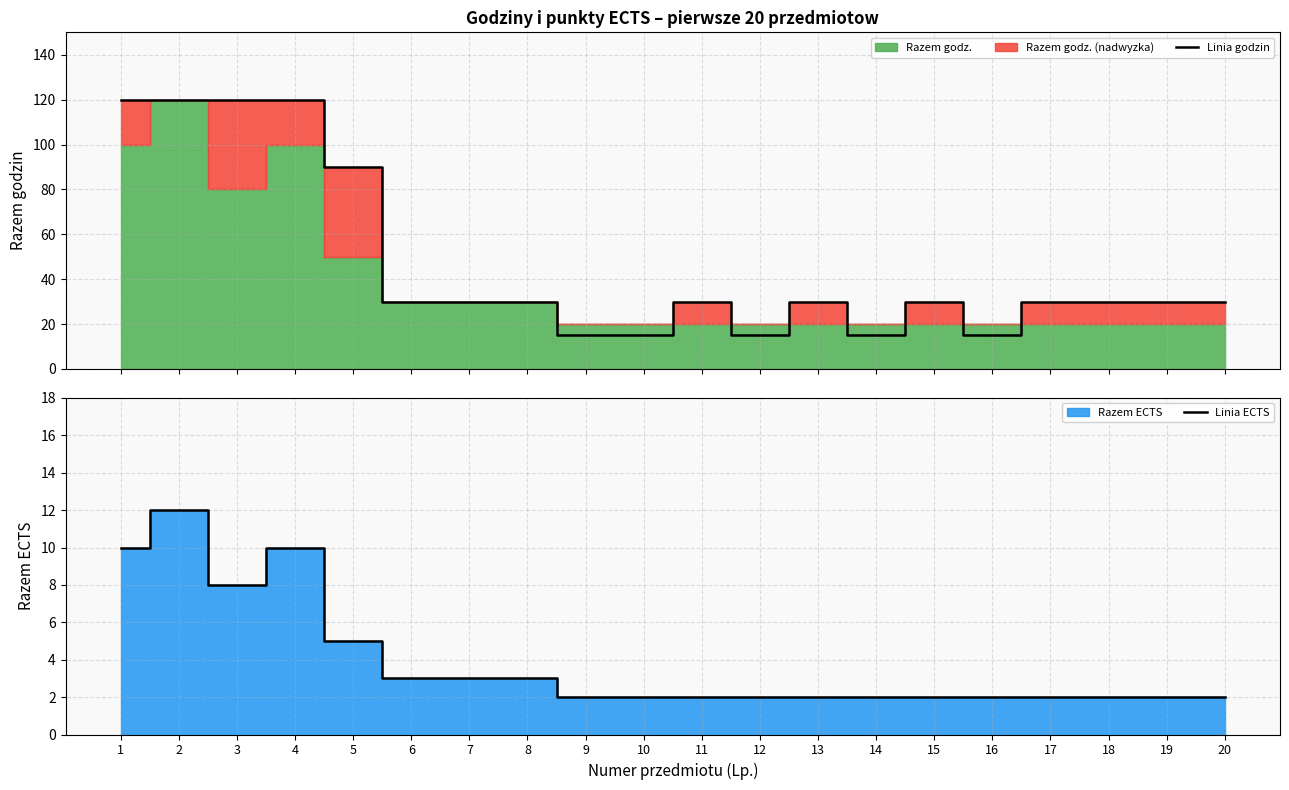

What is the maximum value for Linia godzin?

120